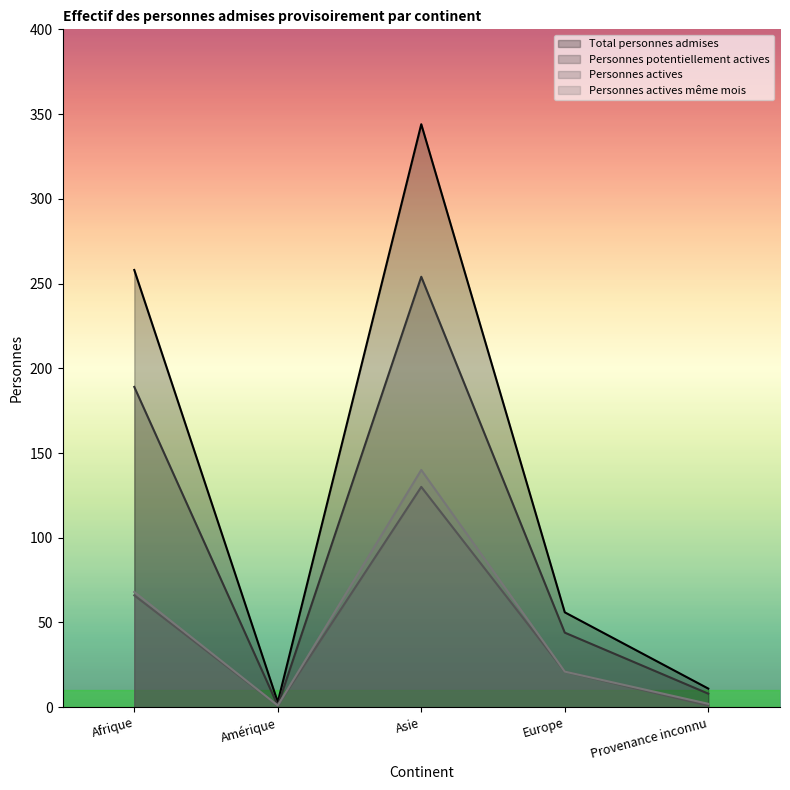

What is the average value of the Personnes actives series?

44